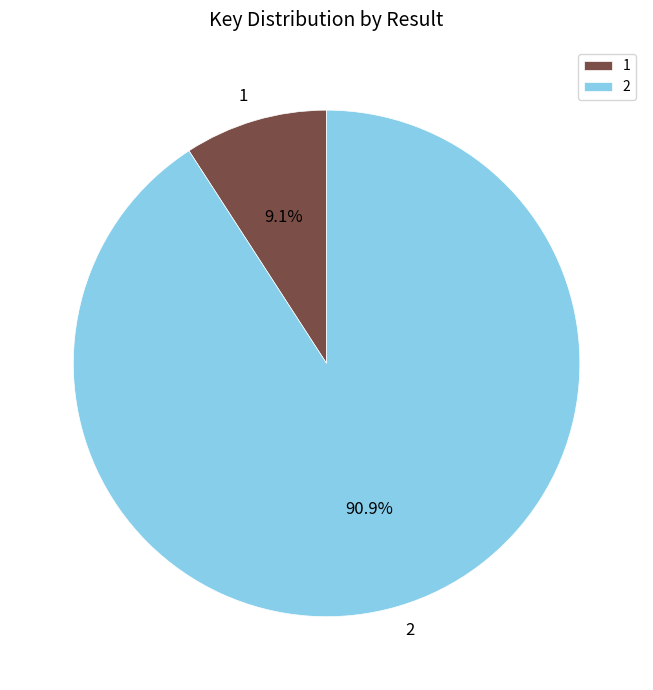

To the nearest percent, what portion does 1 represent?

9%